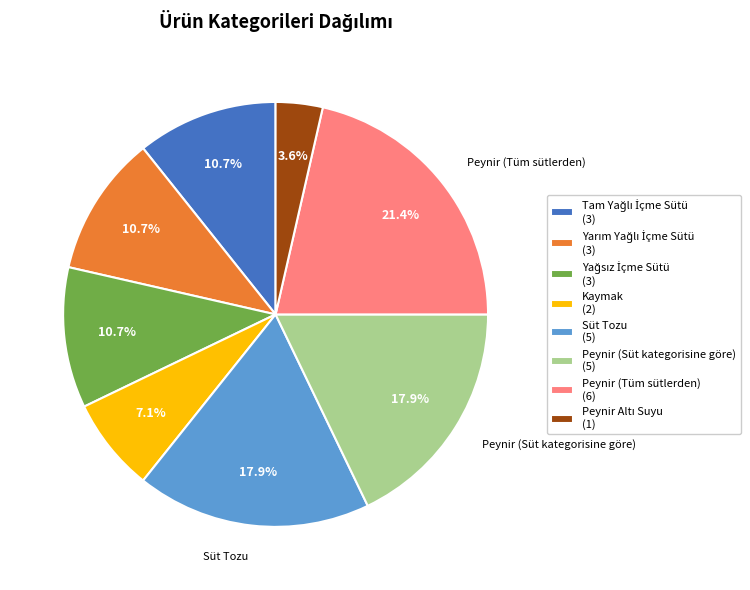

Which has a higher value, Kaymak (2) or Peynir (Süt kategorisine göre) (5)?

Peynir (Süt kategorisine göre) (5)